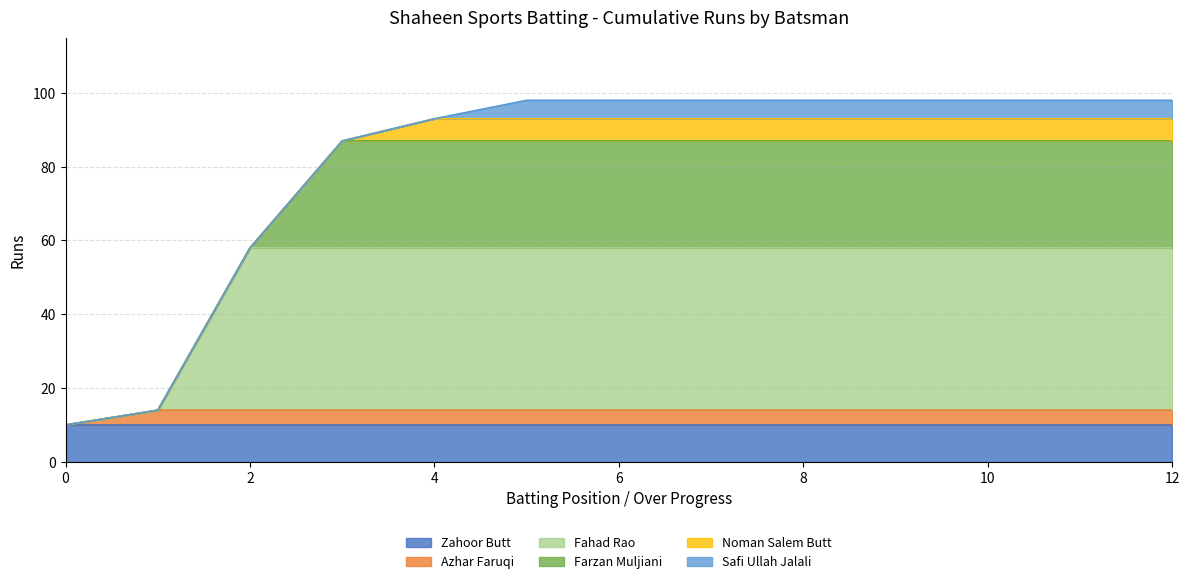

Is it true that Zahoor Butt equals 10 at 10?

True